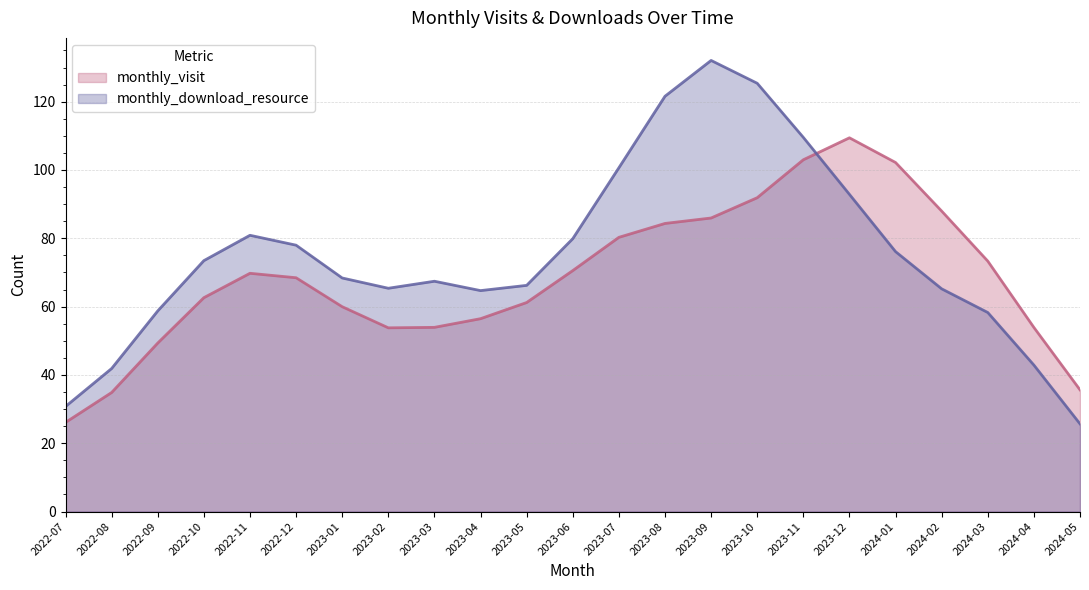

What position from the left is 2023-01?

7